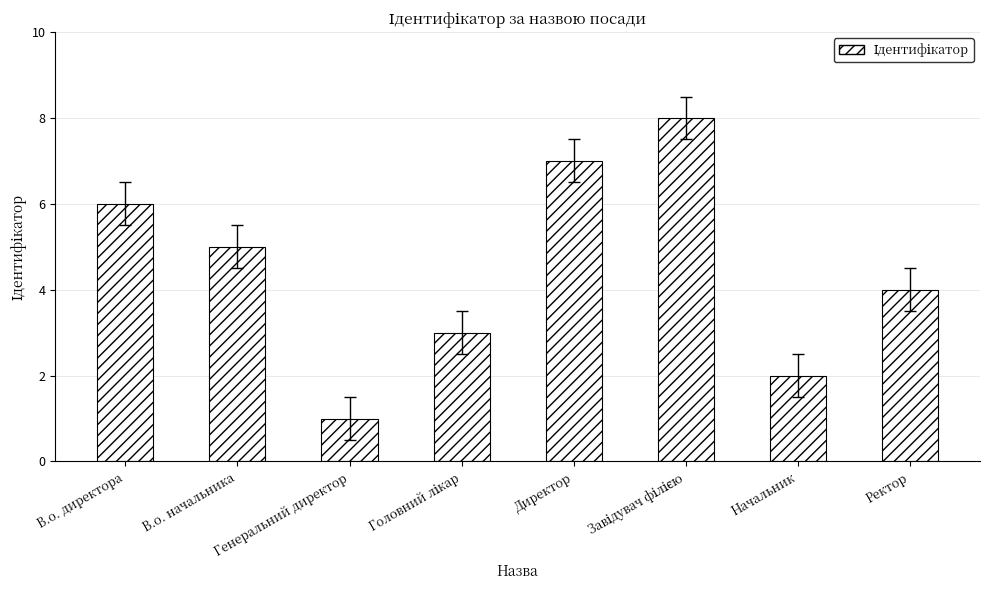

What is the sum of the values at Начальник and Ректор?

6